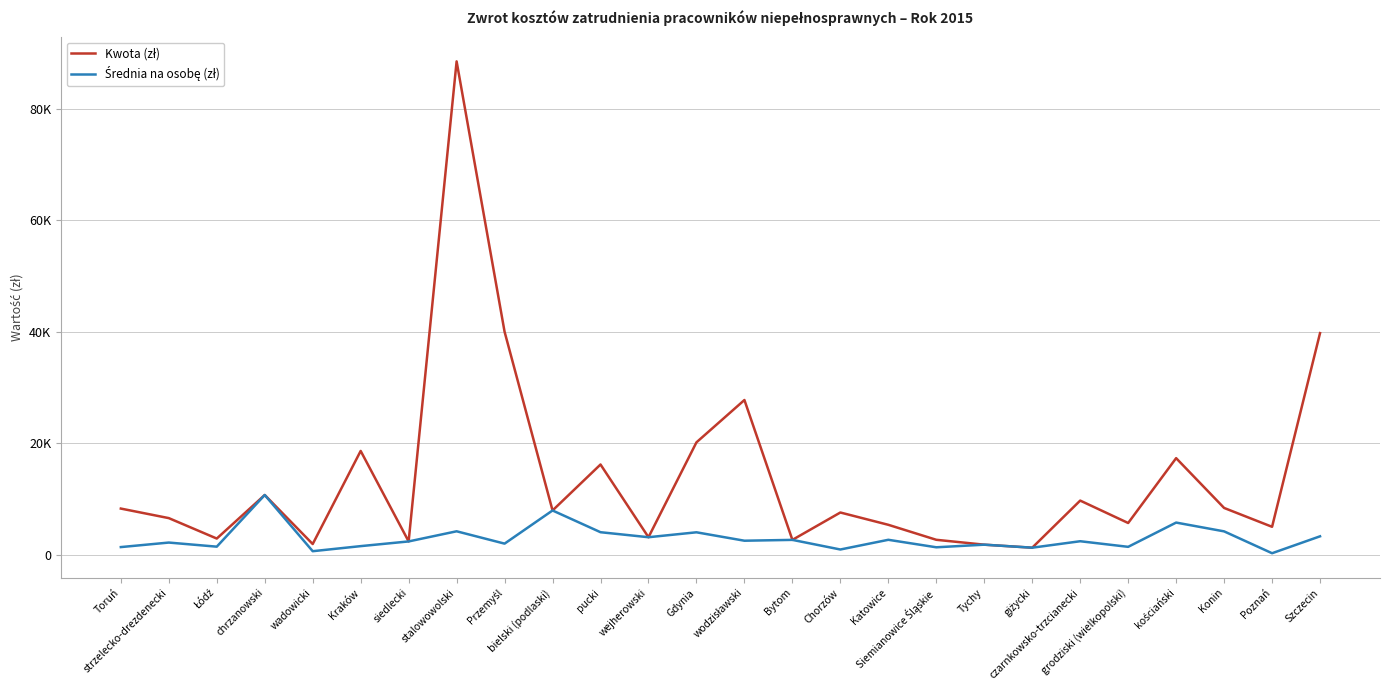

Reading right to left, extract all data points from this chart.

Kwota (zł): Szczecin=39755.0	Poznań=5018.0	Konin=8400.0	kościański=17329.0	grodziski (wielkopolski)=5700.0	czarnkowsko-trzcianecki=9720.0	giżycki=1272.0	Tychy=1813.0	Siemianowice Śląskie=2688.0	Katowice=5376.0	Chorzów=7583.0	Bytom=2673.0	wodzisławski=27757.0	Gdynia=20164.0	wejherowski=3150.0	pucki=16192.0	bielski (podlaski)=7947.0	Przemyśl=40000.0	stalowowolski=88490.0	siedlecki=2395.0	Kraków=18624.0	wadowicki=1929.0	chrzanowski=10722.0	Łódź=2911.0	strzelecko-drezdenecki=6576.0	Toruń=8288.0
Średnia na osobę (zł): Szczecin=3312.9	Poznań=278.8	Konin=4200.0	kościański=5776.3	grodziski (wielkopolski)=1425.0	czarnkowsko-trzcianecki=2430.0	giżycki=1272.0	Tychy=1813.0	Siemianowice Śląskie=1344.0	Katowice=2688.0	Chorzów=947.9	Bytom=2673.0	wodzisławski=2523.4	Gdynia=4032.8	wejherowski=3150.0	pucki=4048.0	bielski (podlaski)=7947.0	Przemyśl=2000.0	stalowowolski=4213.8	siedlecki=2395.0	Kraków=1552.0	wadowicki=643.0	chrzanowski=10722.0	Łódź=1455.5	strzelecko-drezdenecki=2192.0	Toruń=1381.3